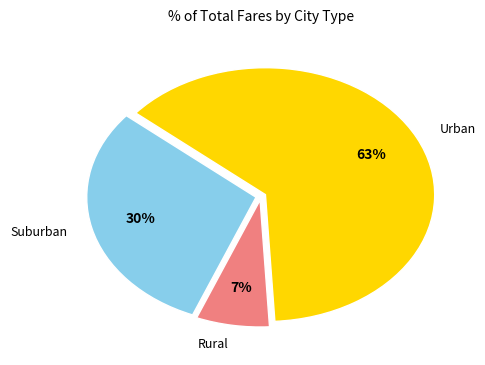

Is there any slice that represents more than half of the pie?

Yes